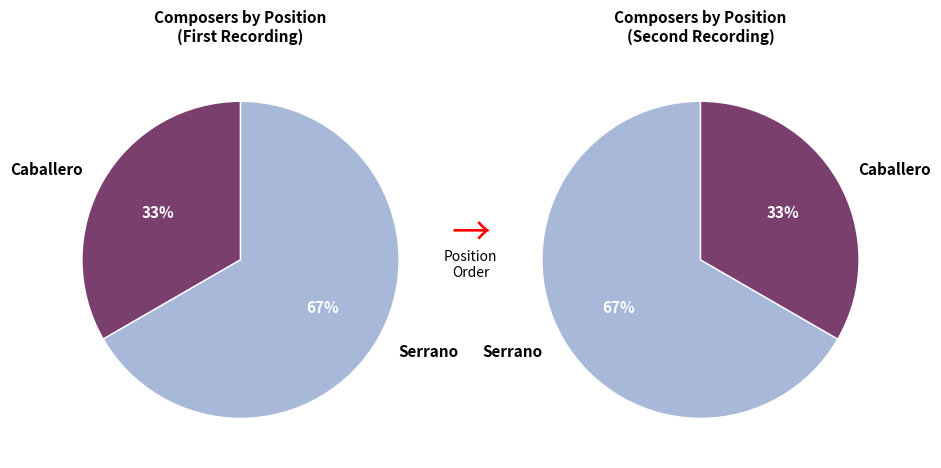

To the nearest percent, what is the difference between the largest and smallest slice percentages?

33%